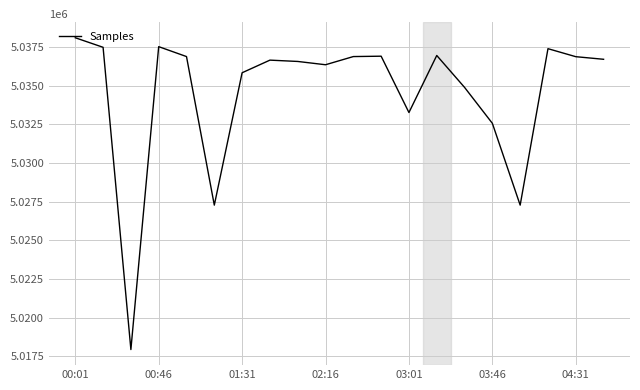

What is the smallest value displayed?

5017946